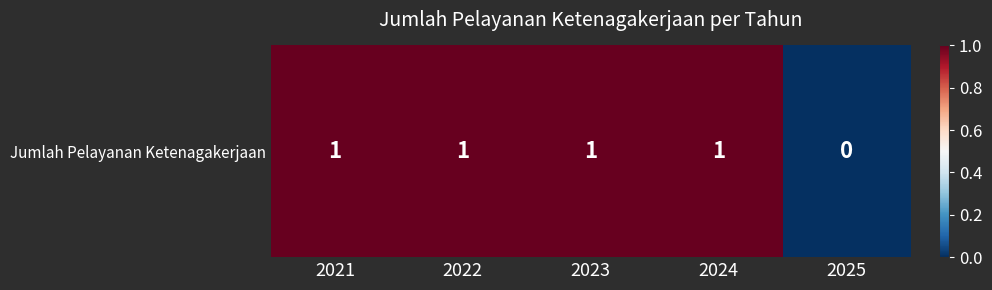

What is the average value?

1